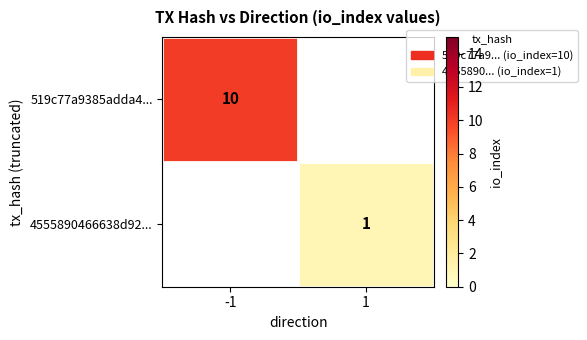

At how many categories does at least one series exceed 3?

1